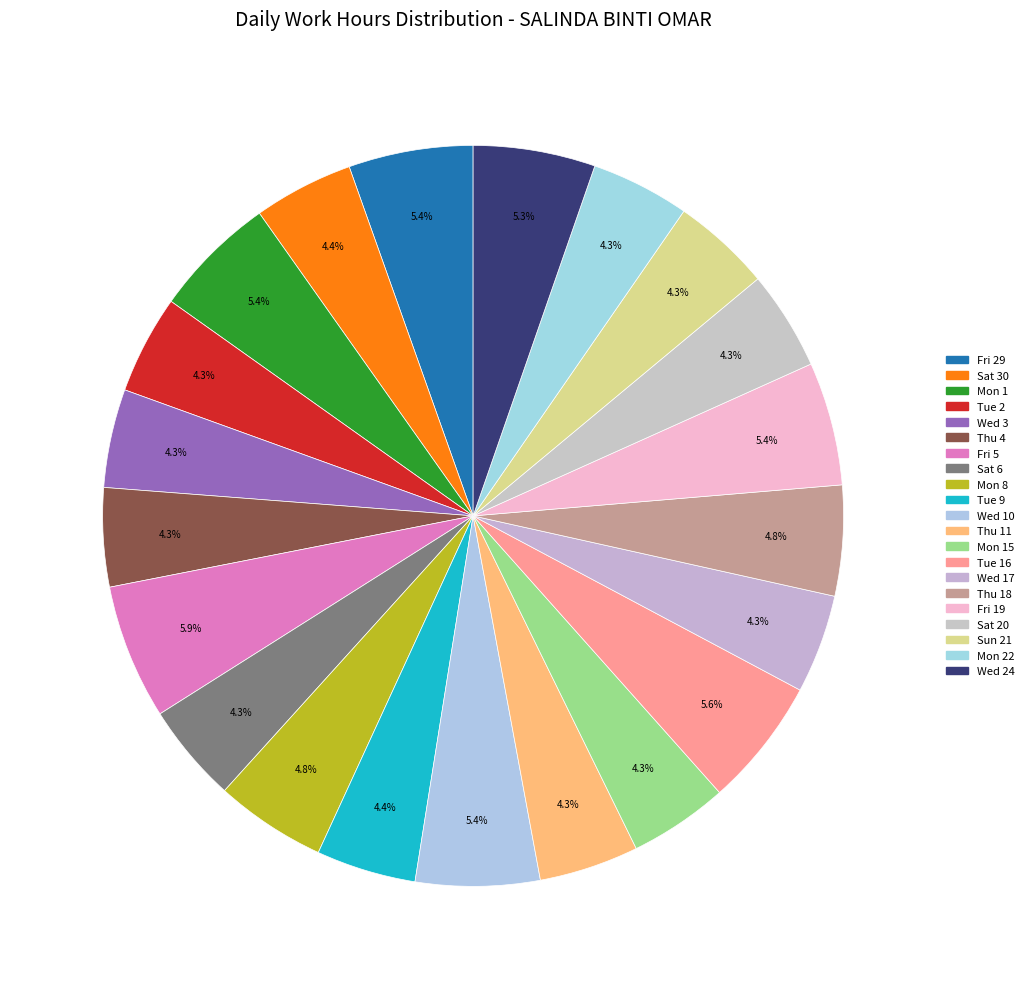

How many segments does this pie chart have?

21